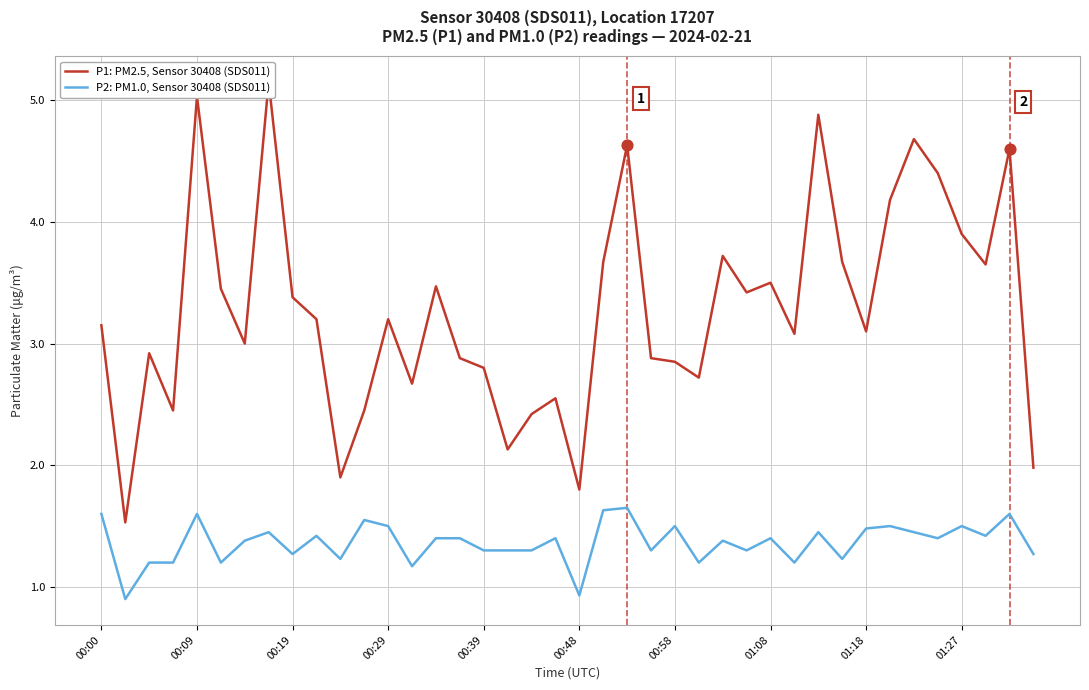

Which series has the largest total across all categories?

P1: PM2.5, Sensor 30408 (SDS011)